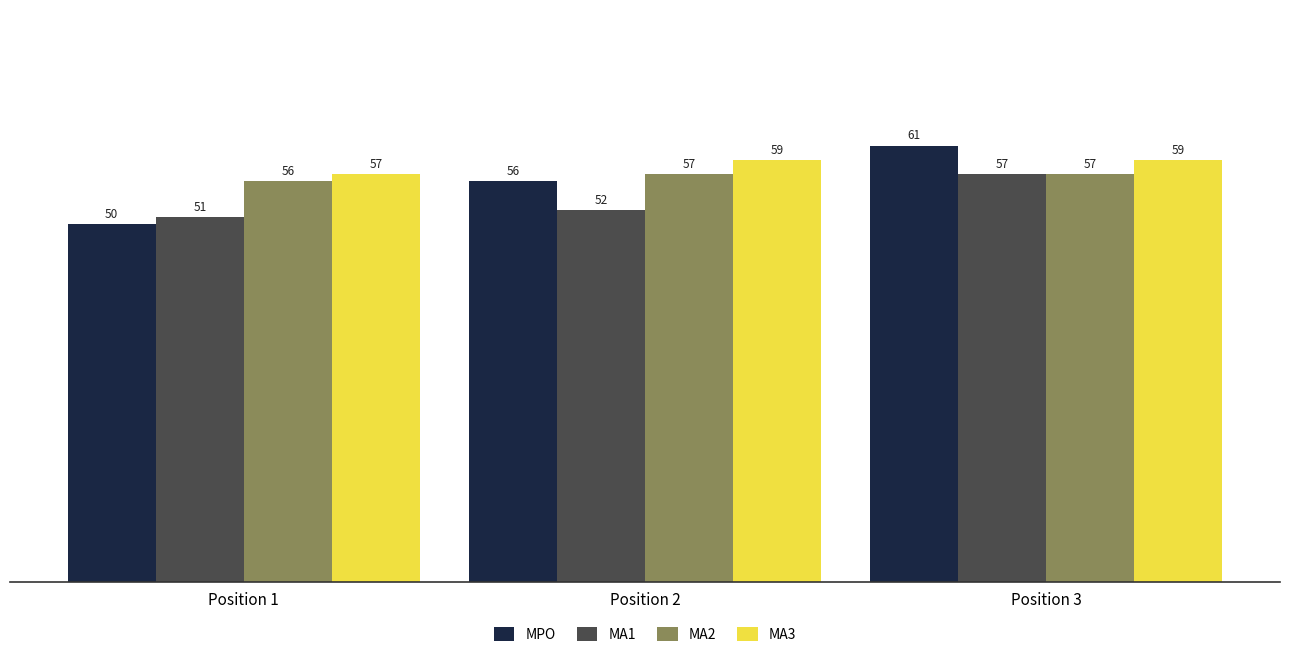

What is the difference between the MA3 values at Position 1 and Position 2?

2